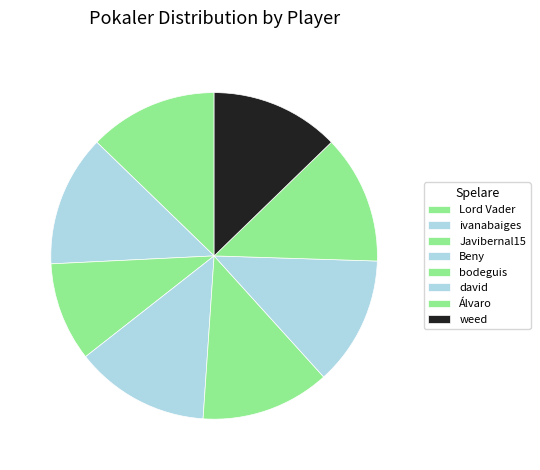

The bodeguis slice represents 13% of the pie. True or false?

True